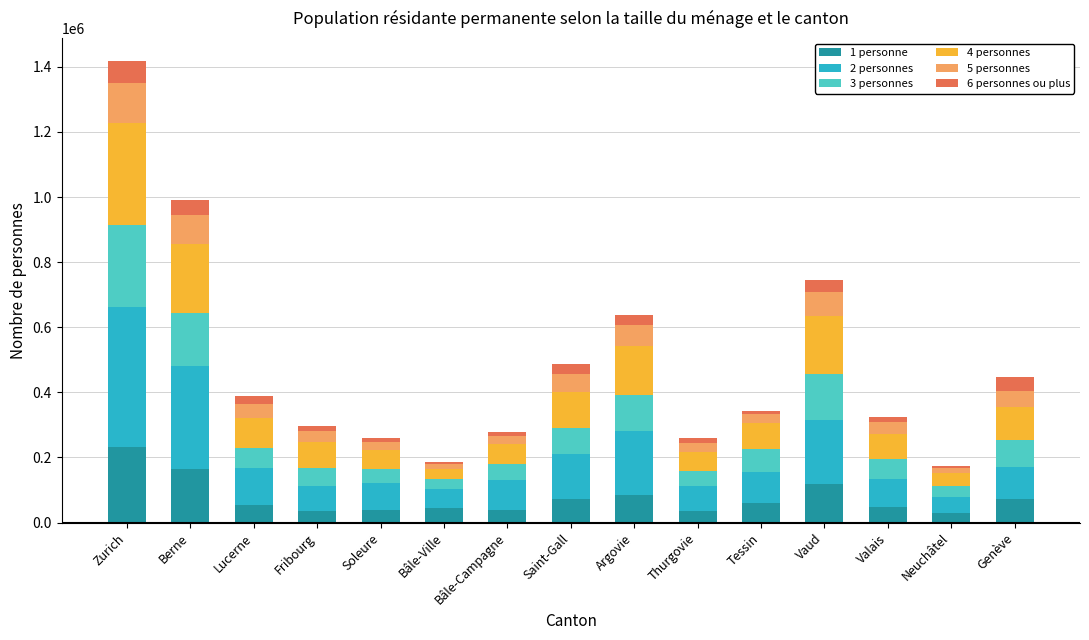

What is the total value across all series at Genève?

448432